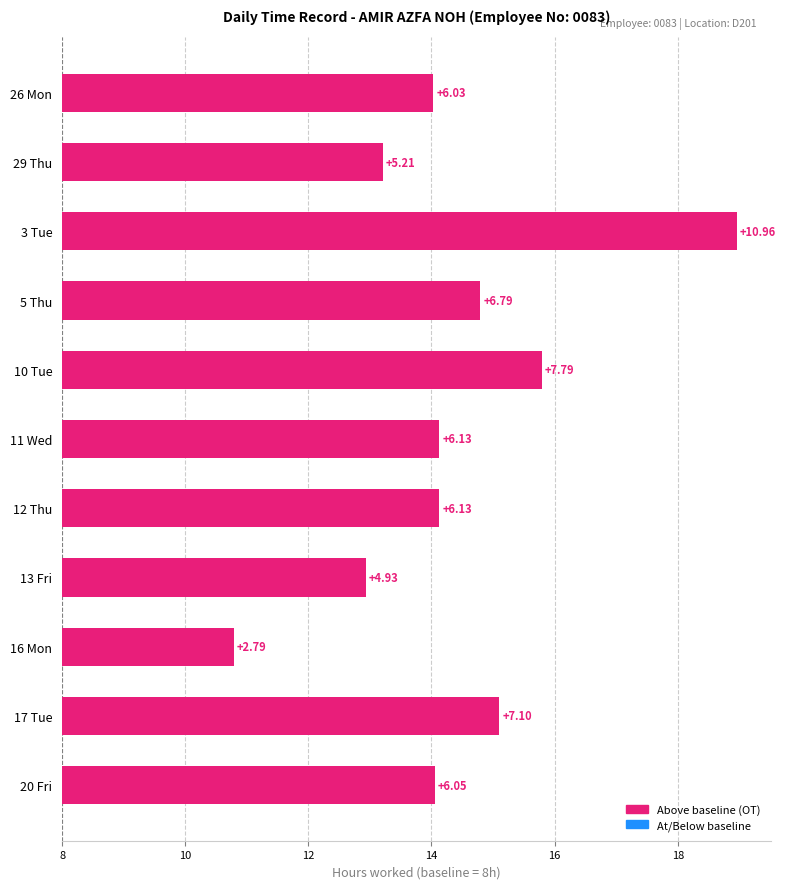

What is the average value?

6.4